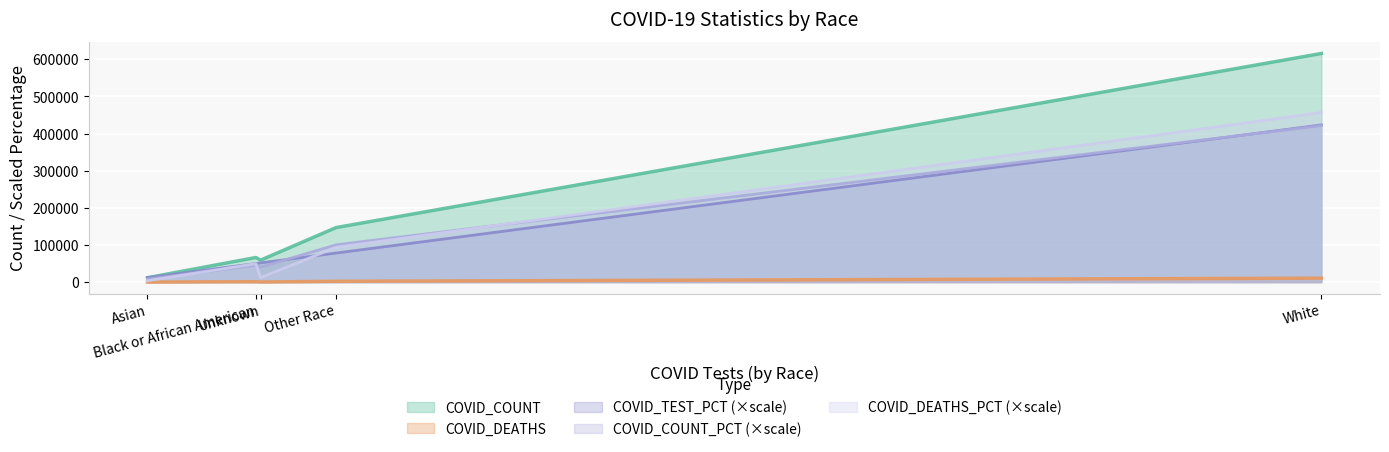

How many lines are shown in the chart?

5